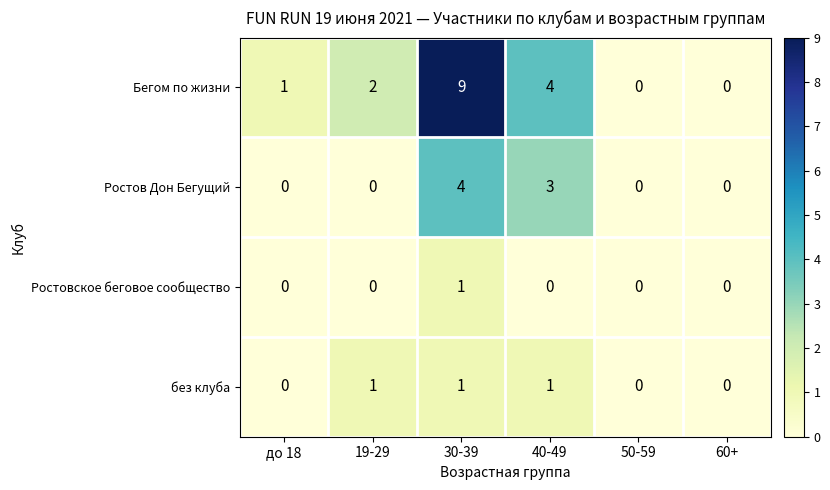

The value of Ростов Дон Бегущий at 19-29 is 0. True or false?

True